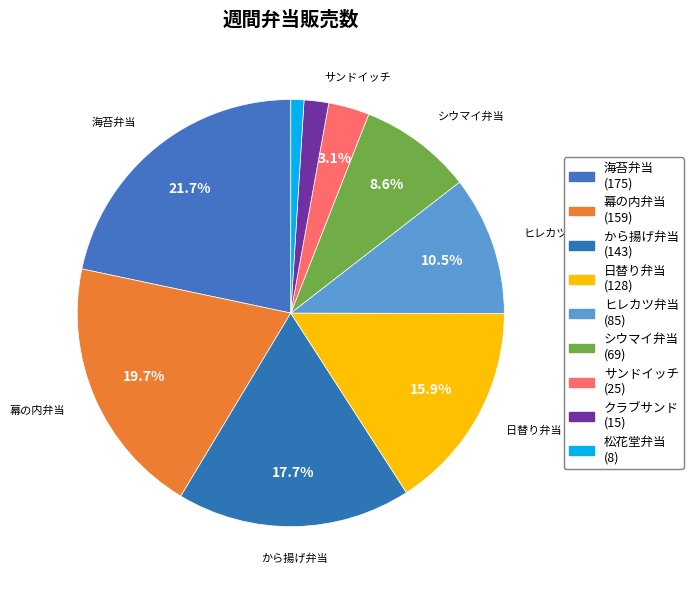

How many slices are in this pie chart?

9